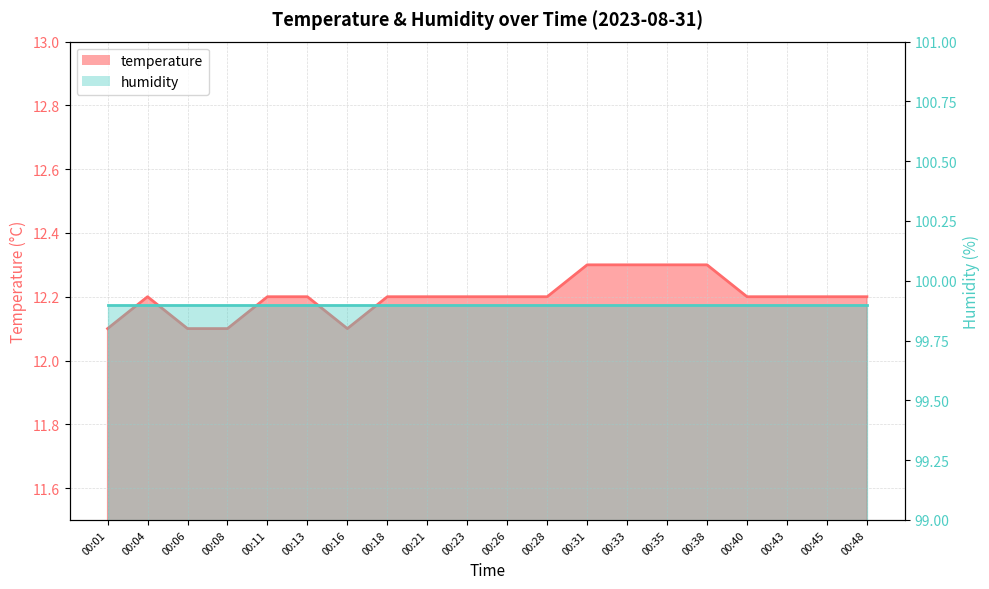

Read the value at 00:28.

12.2